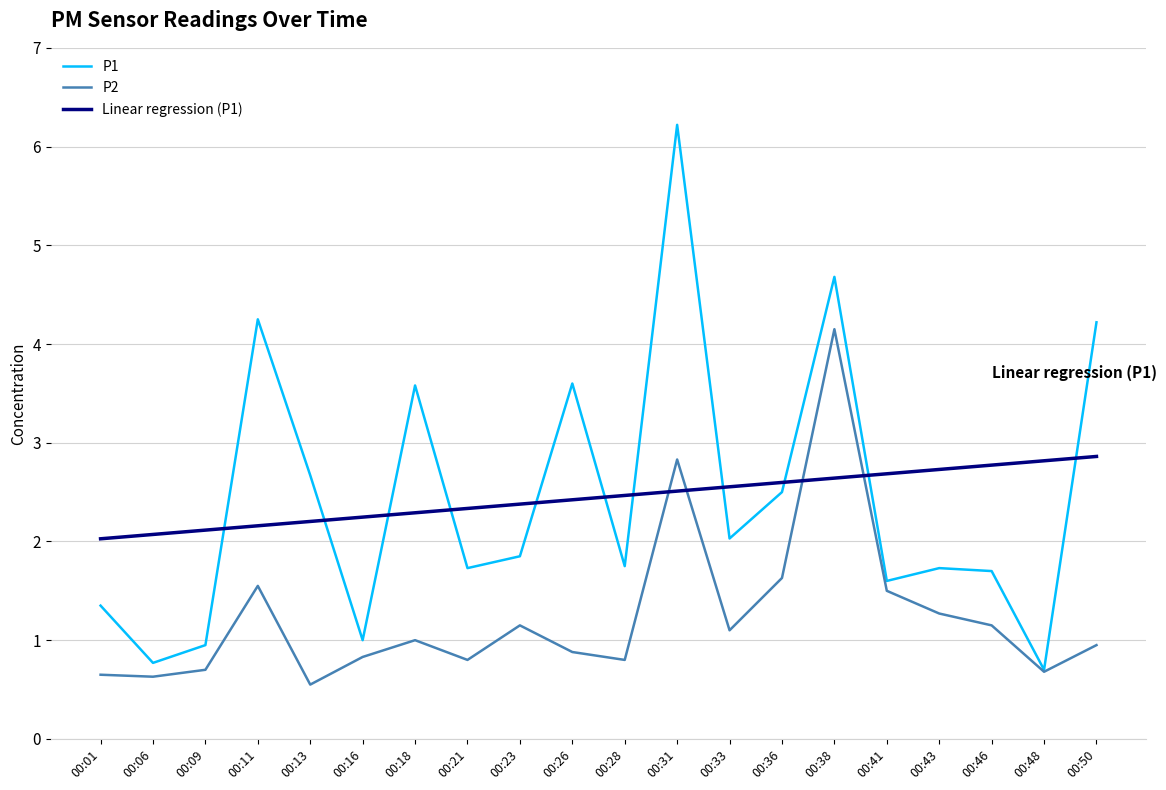

The value of Linear regression (P1) at 00:33 is 2.6. True or false?

True